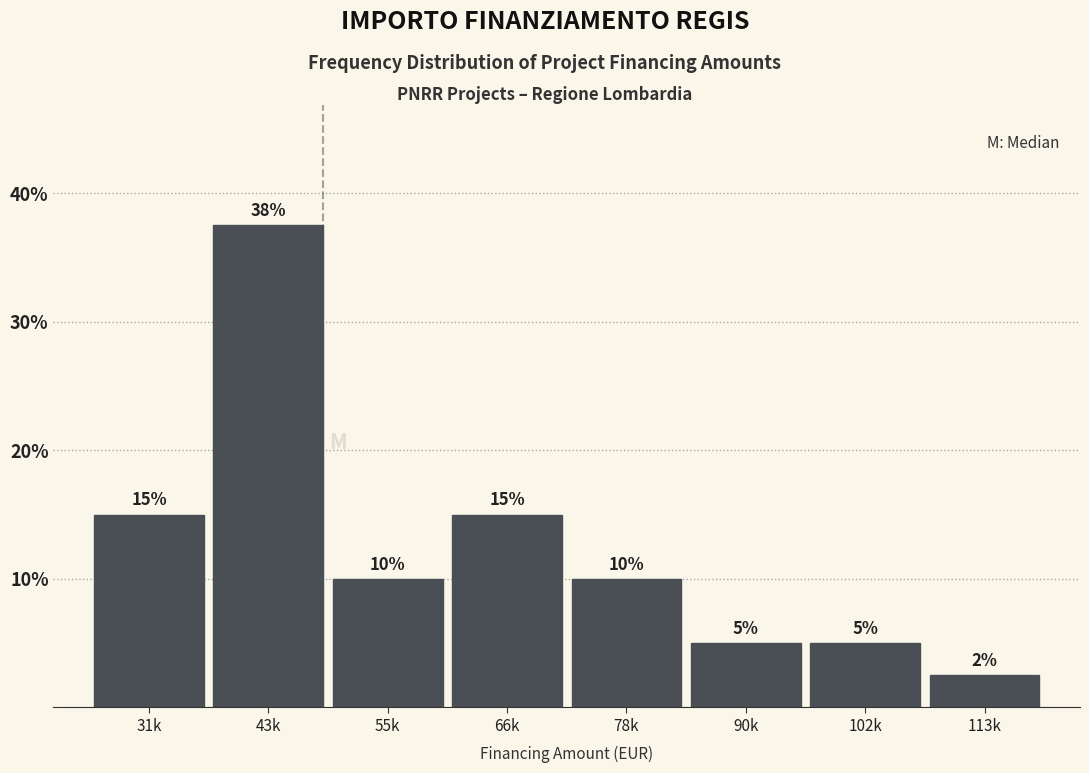

Is it true that the value at 66k is 15.0?

True